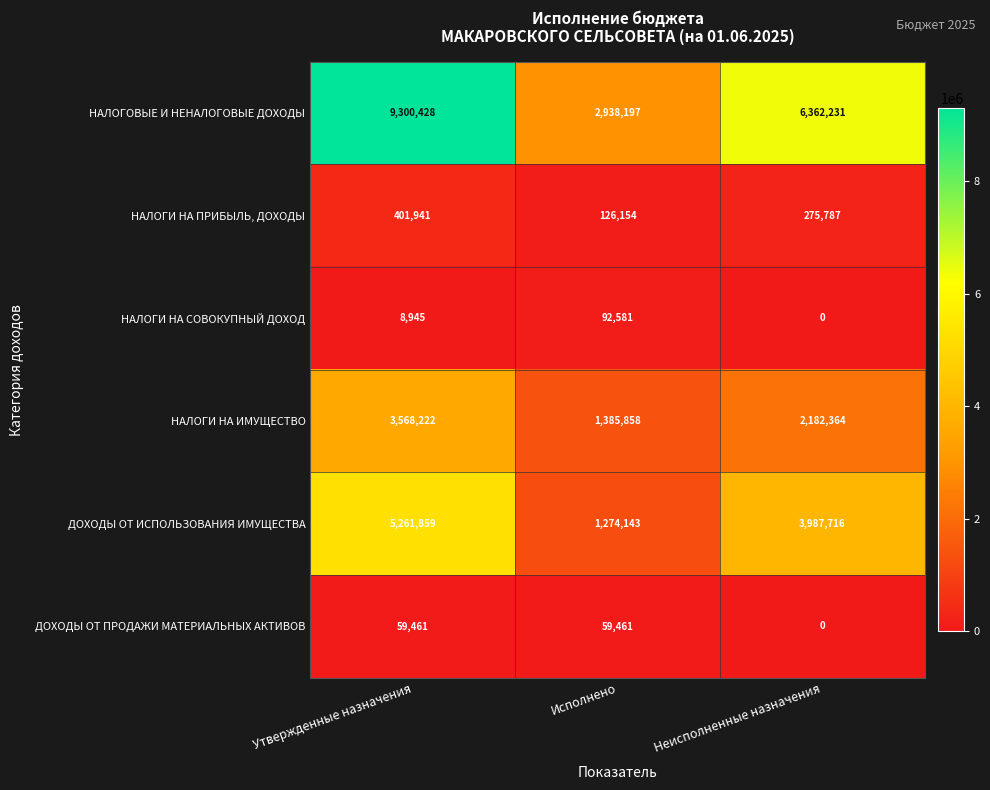

Rank the series by their maximum value, from lowest to highest.

ДОХОДЫ ОТ ПРОДАЖИ МАТЕРИАЛЬНЫХ АКТИВОВ, НАЛОГИ НА СОВОКУПНЫЙ ДОХОД, НАЛОГИ НА ПРИБЫЛЬ, ДОХОДЫ, НАЛОГИ НА ИМУЩЕСТВО, ДОХОДЫ ОТ ИСПОЛЬЗОВАНИЯ ИМУЩЕСТВА, НАЛОГОВЫЕ И НЕНАЛОГОВЫЕ ДОХОДЫ